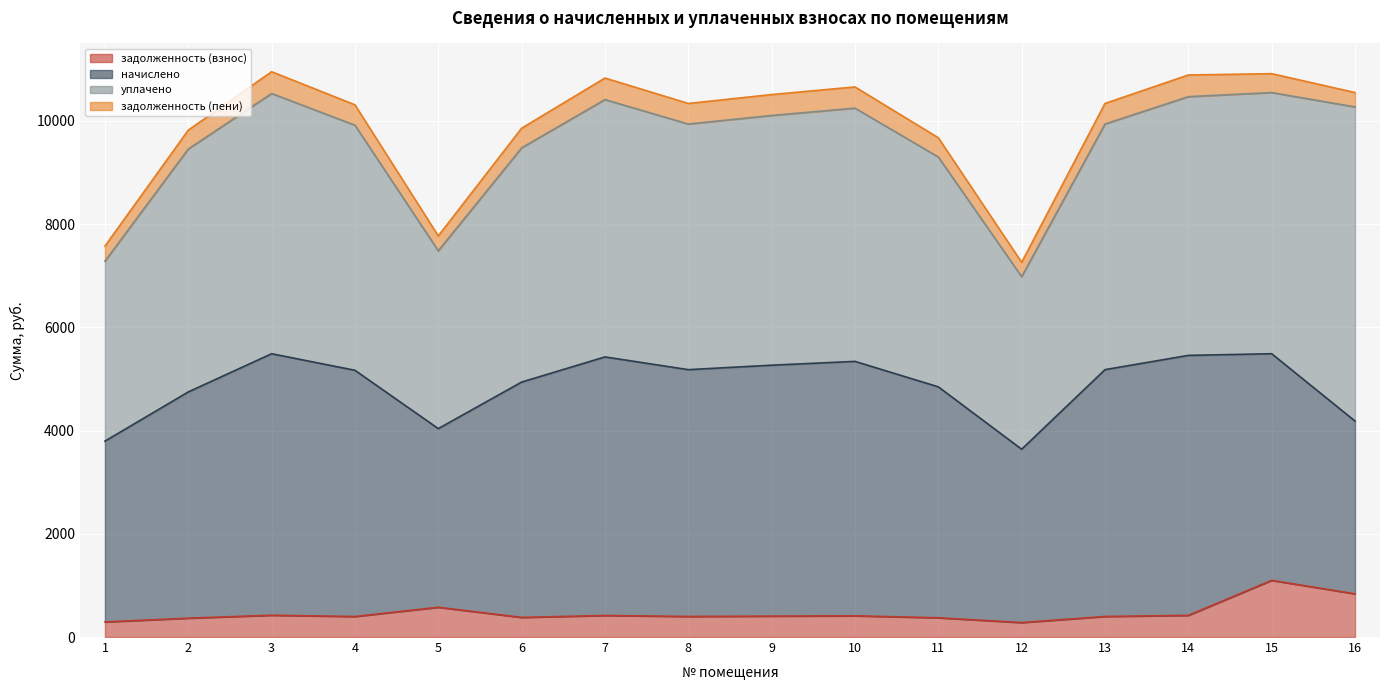

True or false: задолженность (пени) has more than 2 points higher than both neighbors.

True